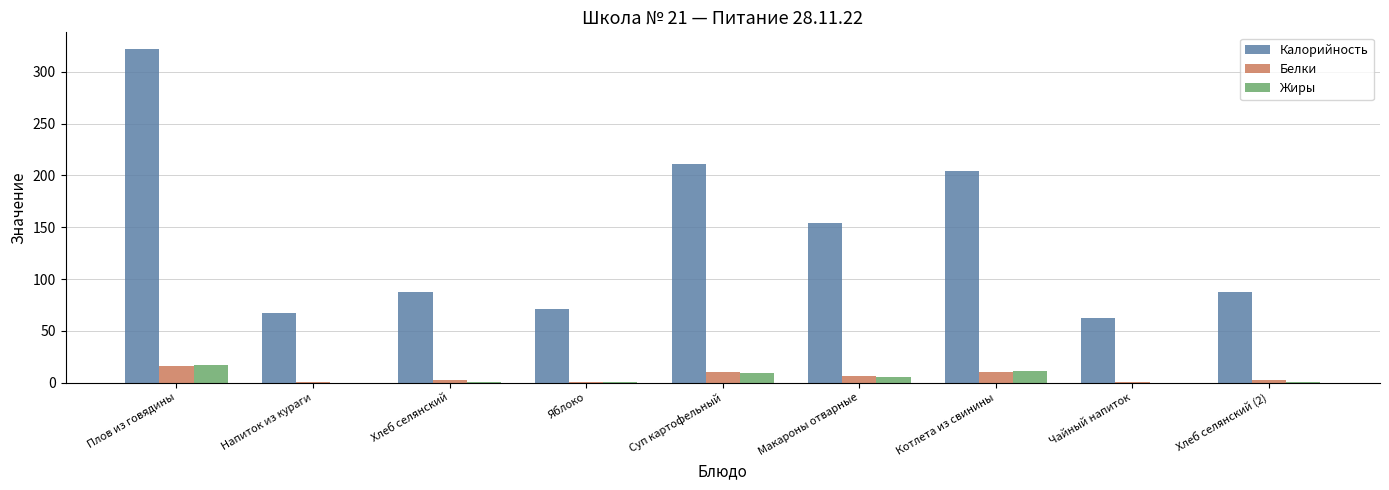

Between Хлеб селянский and Котлета из свинины, which series saw the biggest shift?

Калорийность